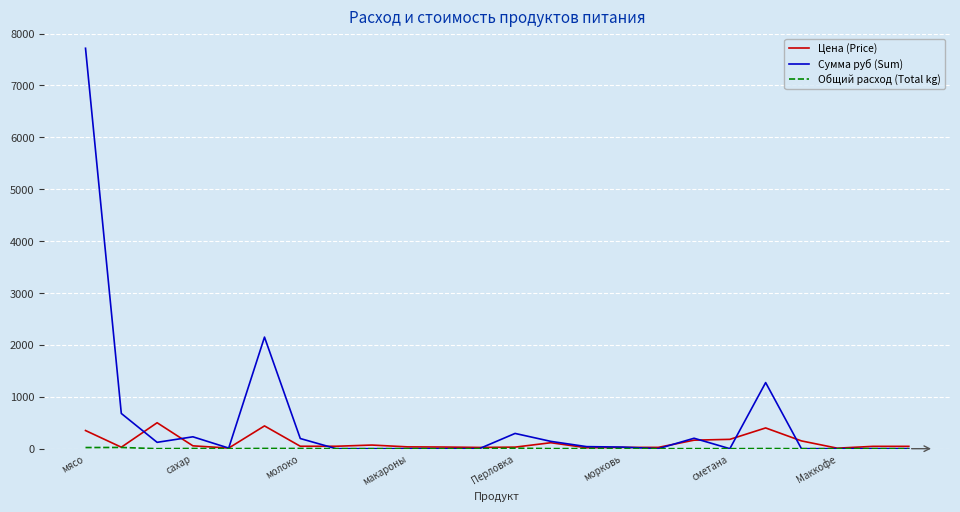

At how many categories does at least one series exceed 7127?

1